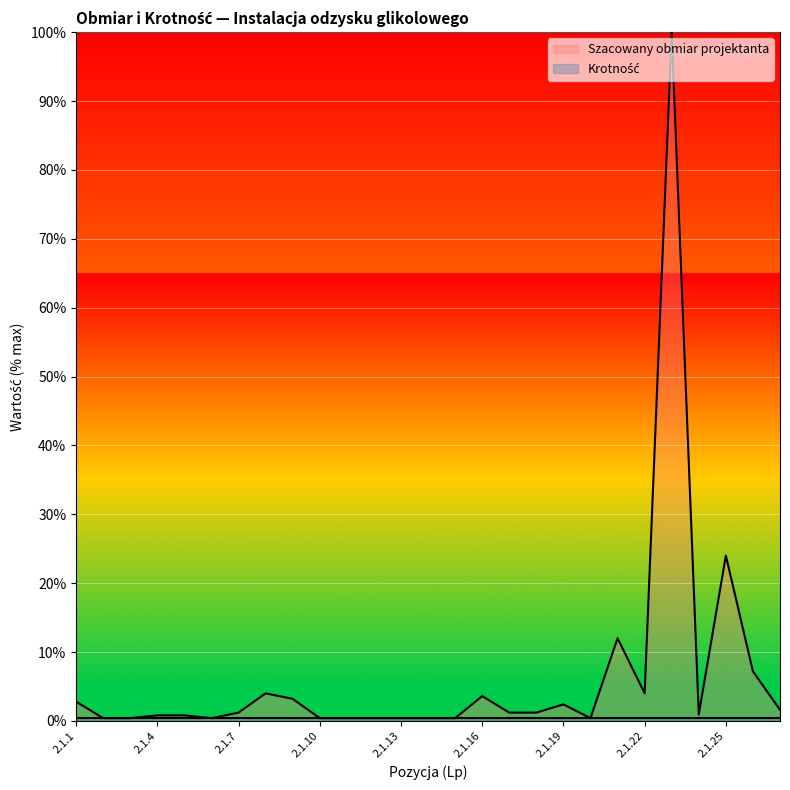

Count the number of values greater than 1.

14